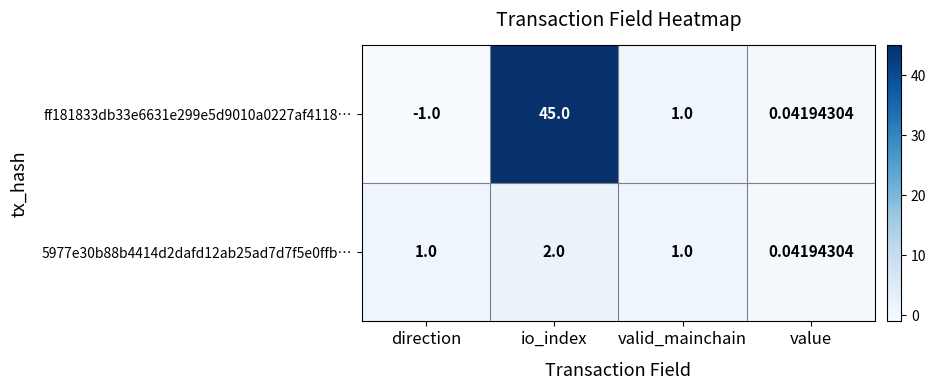

Rank the categories by ff181833db33e6631e299e5d9010a0227af4118… value from lowest to highest.

direction, value, valid_mainchain, io_index